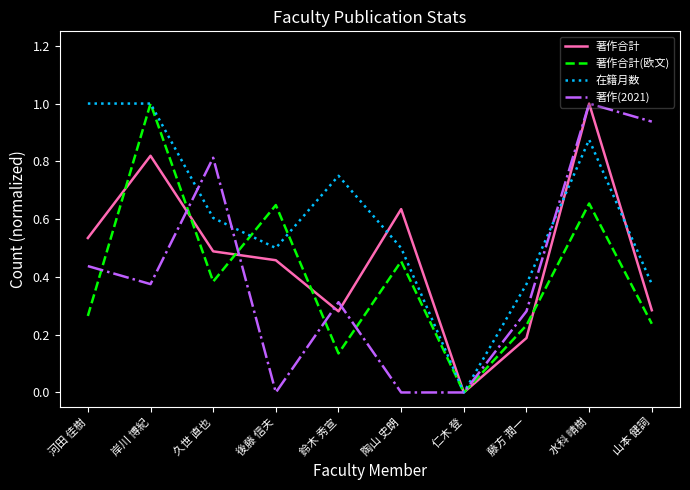

Is it true that 著作合計 equals 0.1 at 藤方 潤一?

False